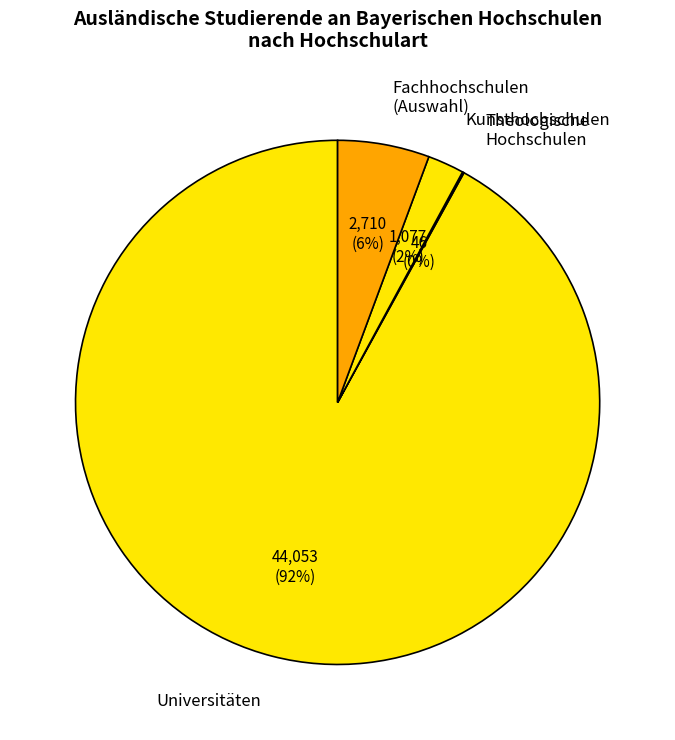

The Kunsthochschulen slice represents 2% of the pie. True or false?

True